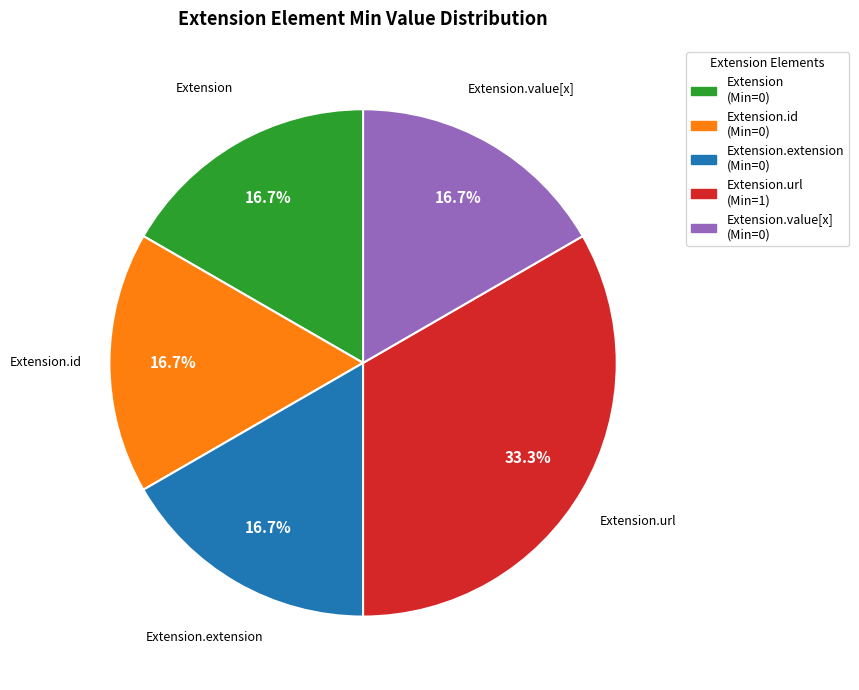

Is there any slice that represents more than half of the pie?

No